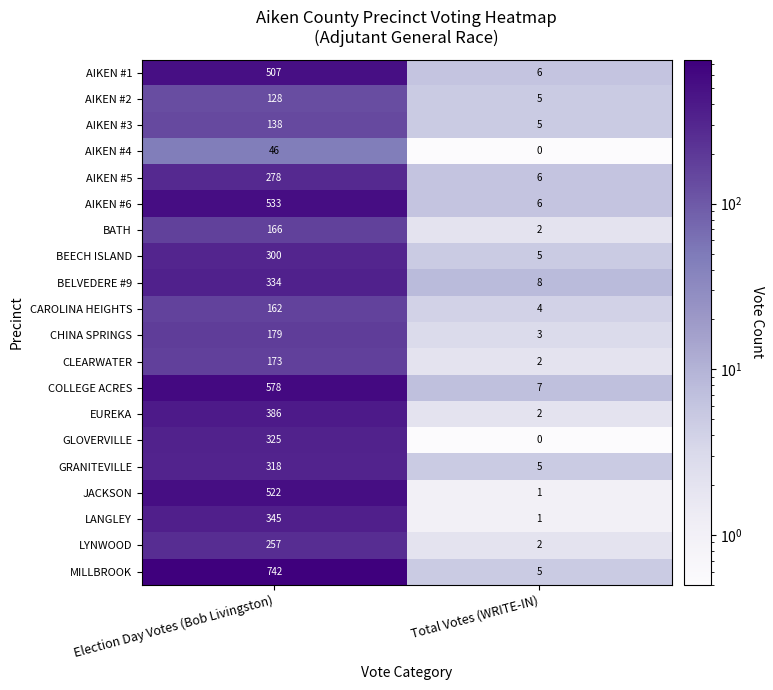

What value does the LYNWOOD series have at Election Day Votes (Bob Livingston), to the nearest 5?

255